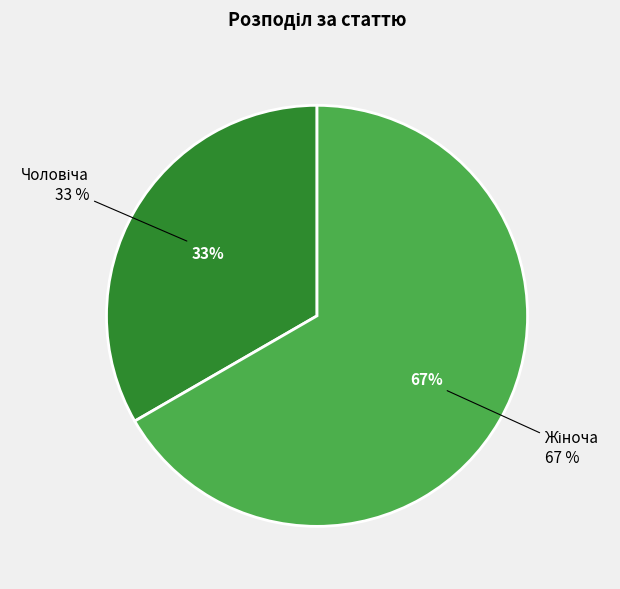

How many slices are in this pie chart?

2